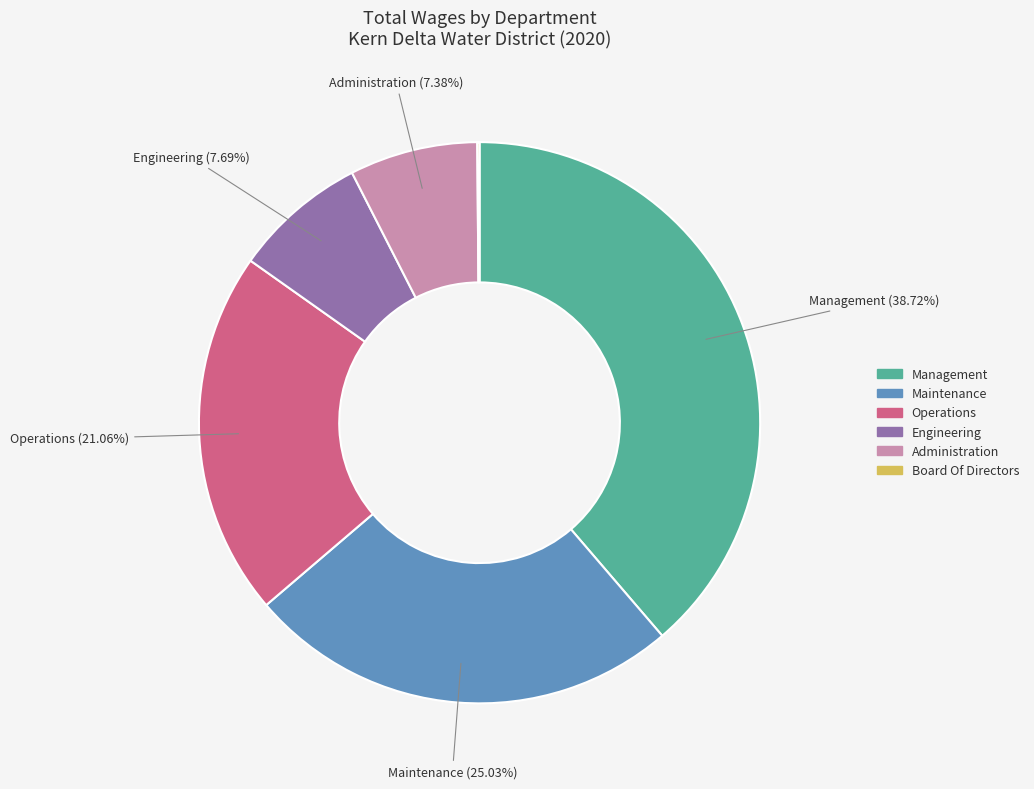

What percentage do Operations and Management together represent?

59.8%